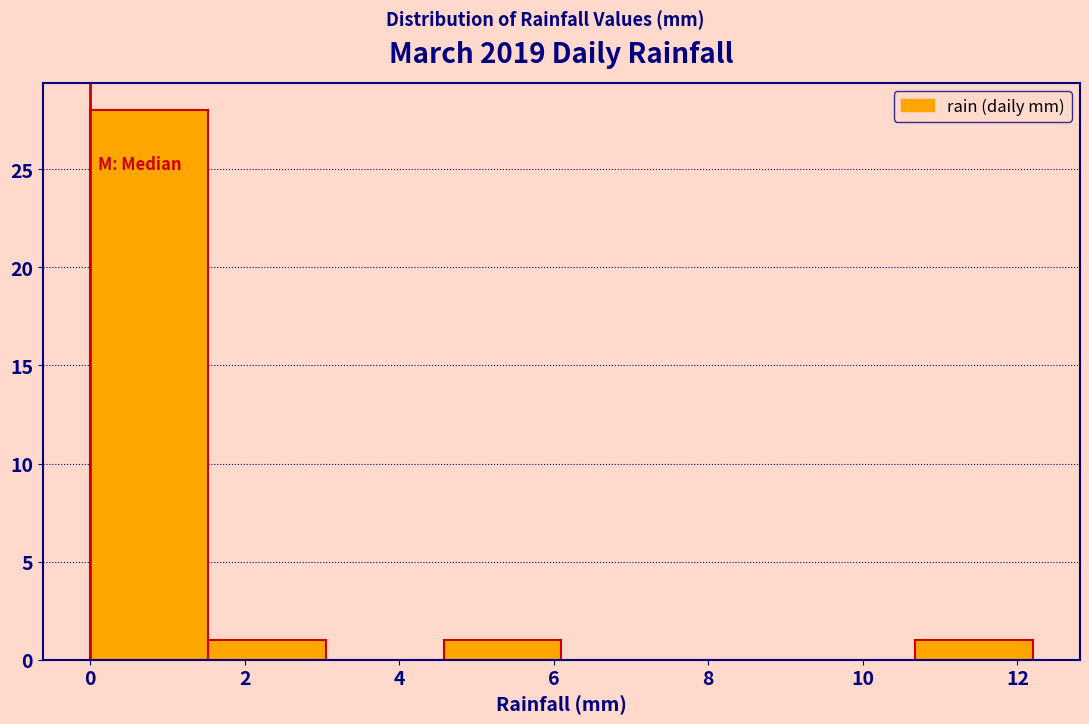

Reading left to right, list every bar in this chart as the range it spans on the x-axis followed by its height. Neither the bar edges nor the heights are printed on the chart, so give them approximately, as read against the axes.

0.0 to 1.6: 28
1.6 to 3.0: 1
3.0 to 4.6: 0
4.6 to 6.2: 1
6.2 to 7.6: 0
7.6 to 9.2: 0
9.2 to 10.6: 0
10.6 to 12.2: 1